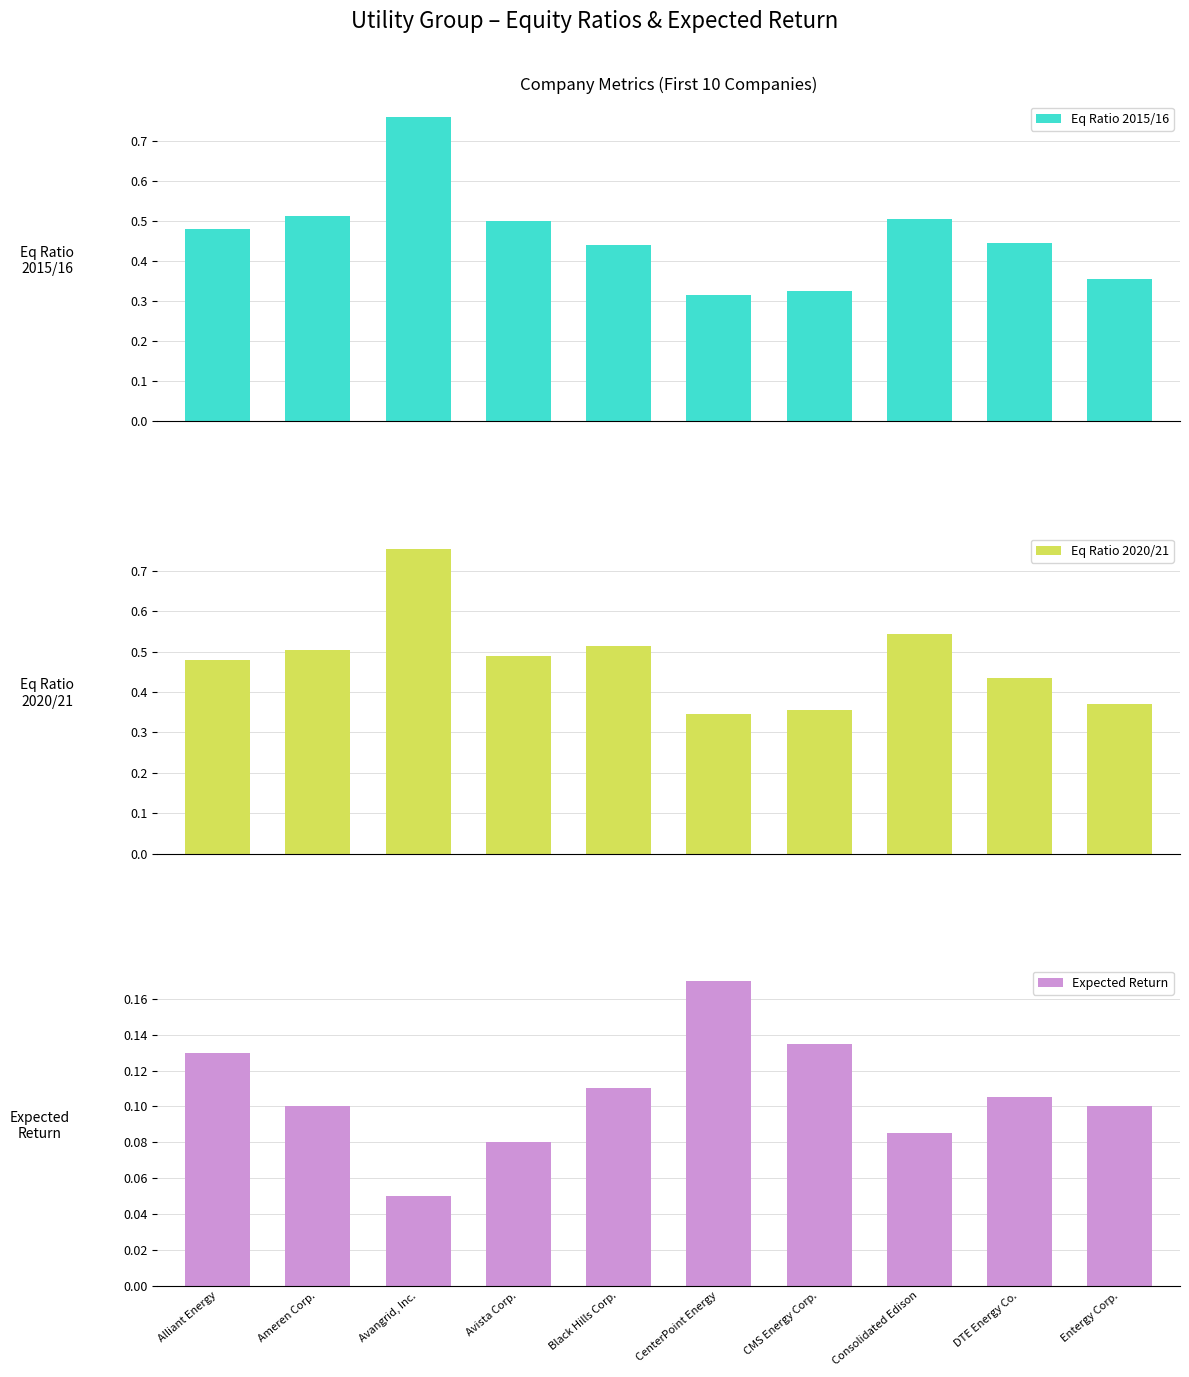

Count the Eq Ratio 2020/21 values in the range 0 to 1.

10